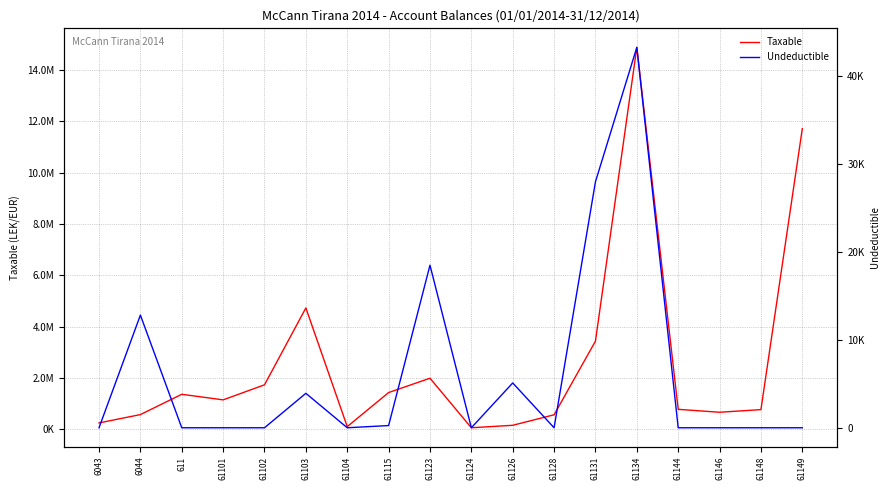

Is this an area chart (filled region under the line)?

No